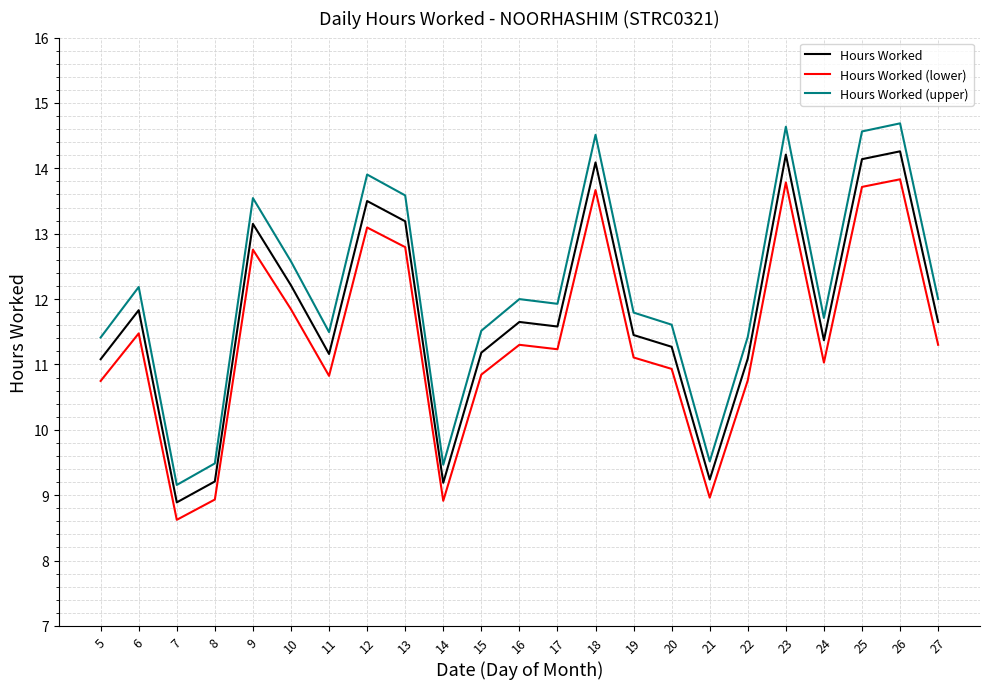

What is the total value across all series at 20?

33.8